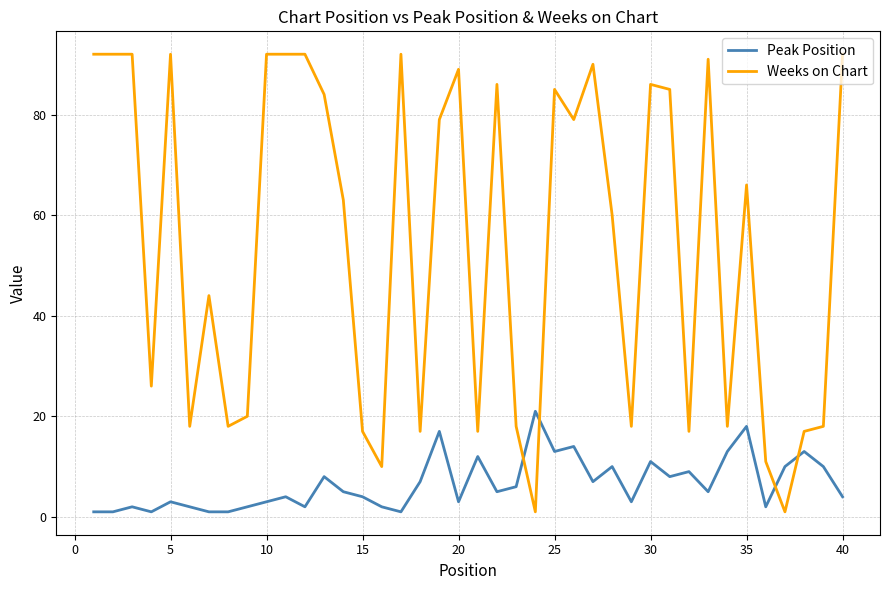

Which series has the largest total across all categories?

Weeks on Chart